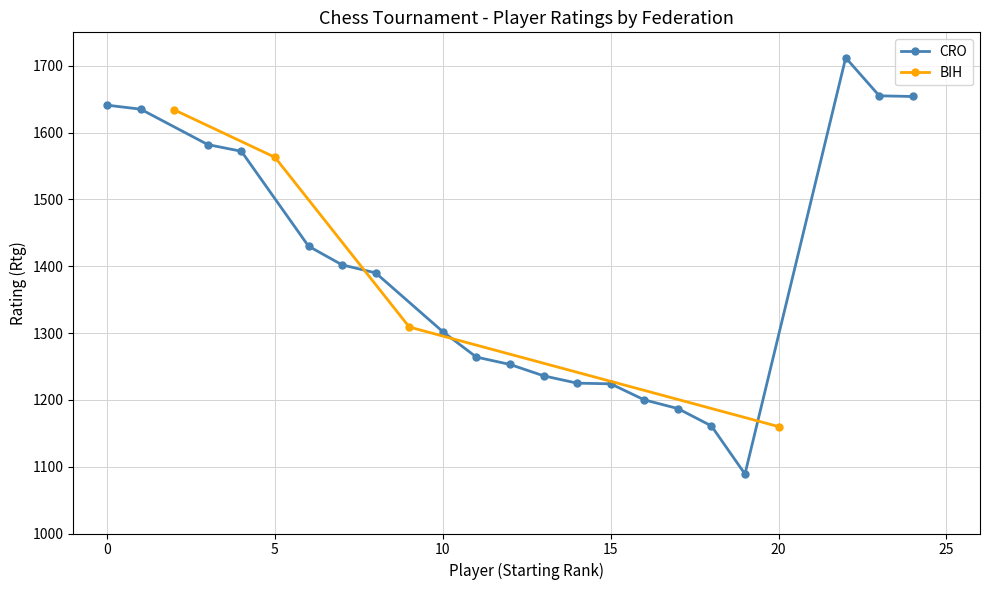

What is the average value?

1391